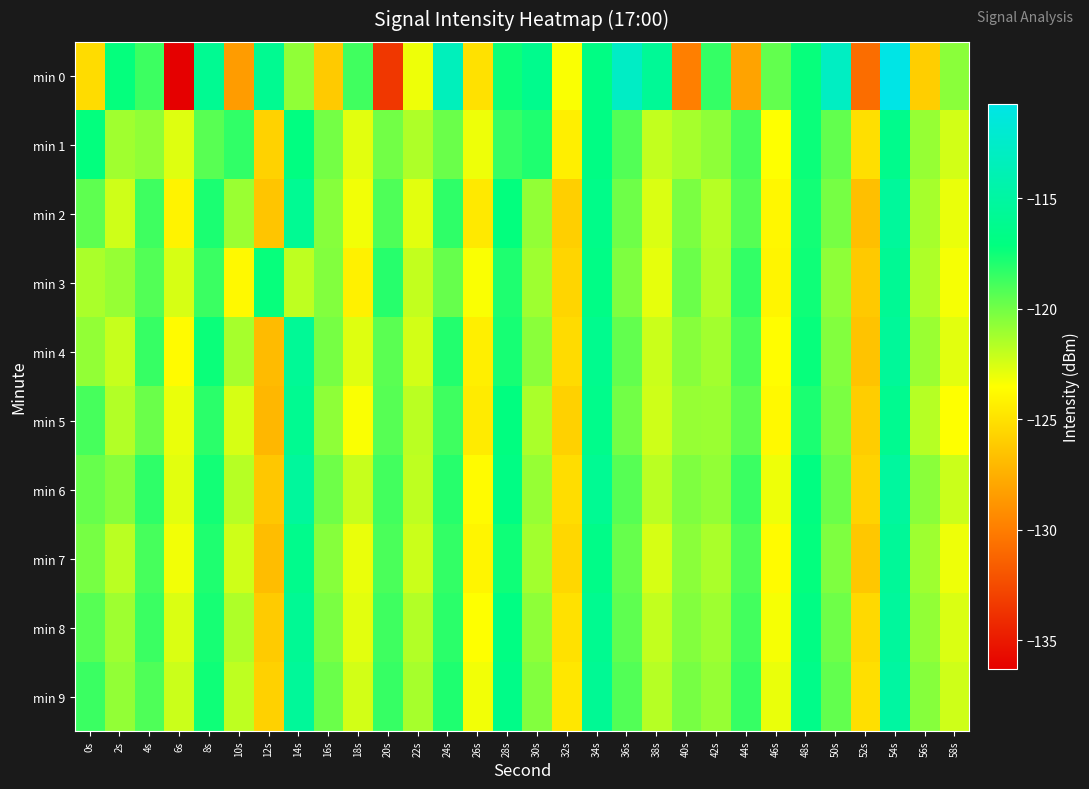

Rank the series at 12s from highest to lowest value.

min 0, min 3, min 1, min 9, min 8, min 6, min 2, min 7, min 4, min 5